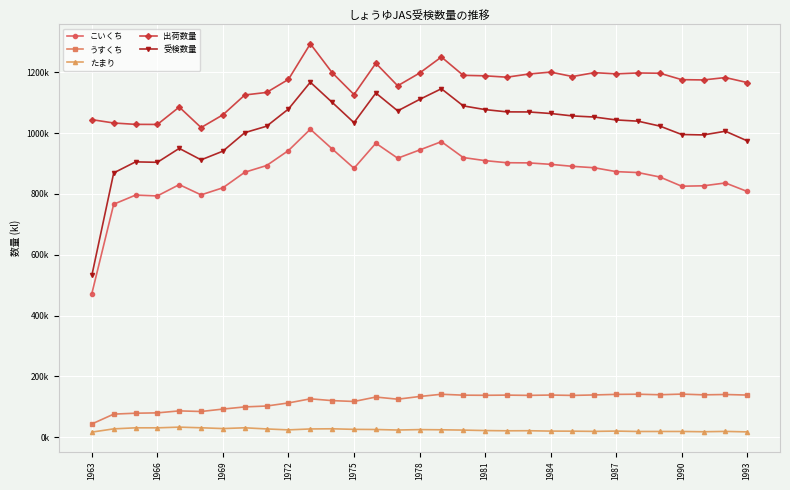

What are all the series names shown in the legend?

こいくち, うすくち, たまり, 出荷数量, 受検数量